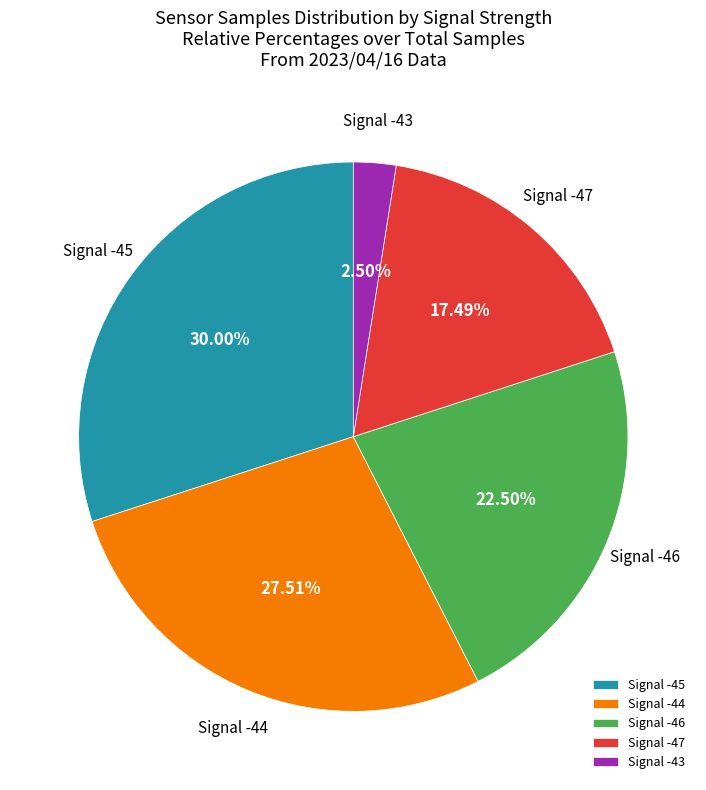

How many slices are in this pie chart?

5